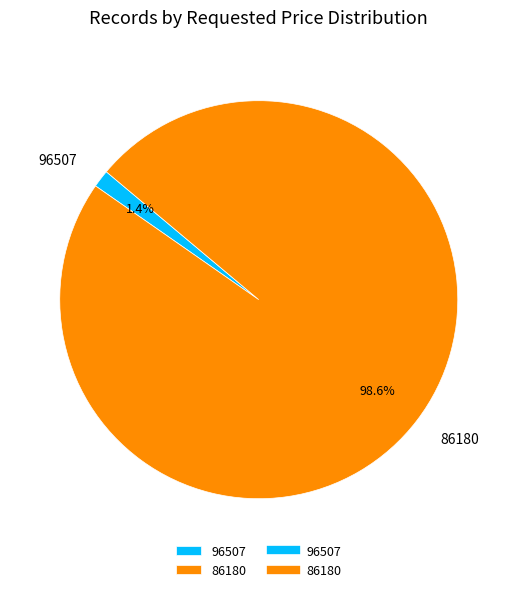

Is 96507 the majority of the pie?

No